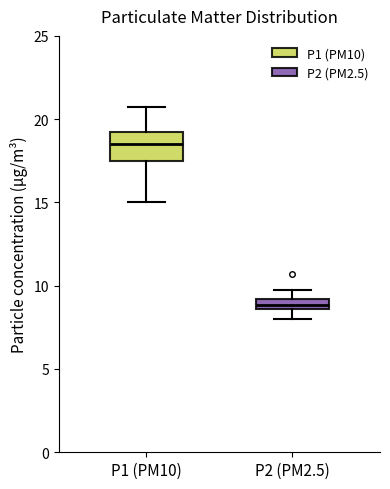

Where is the upper edge of the box for P2 (PM2.5) on the y-axis? The values are not printed on the chart, so give them approximately, as read against the axis.

9.0